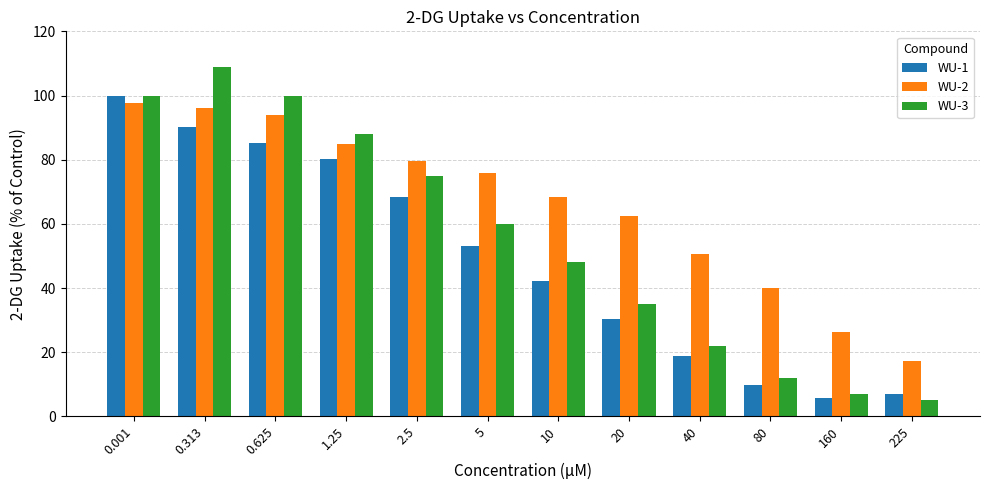

What is the total value across all series at 20?

127.6